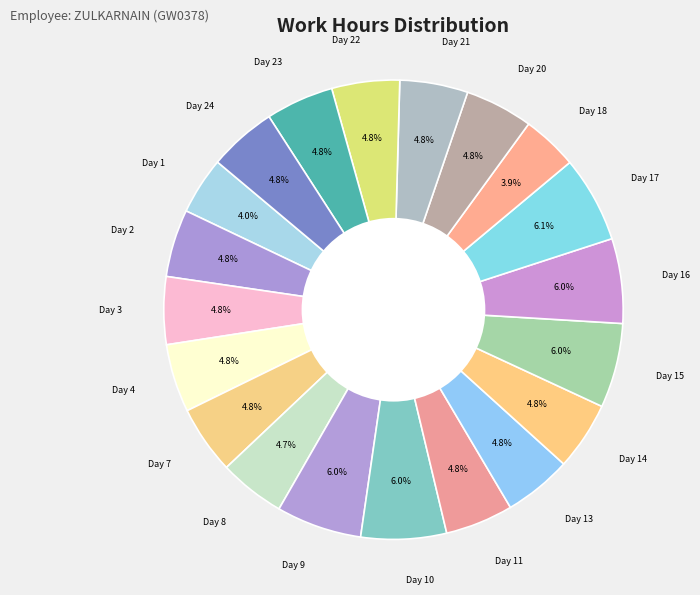

How many slices are in this pie chart?

20